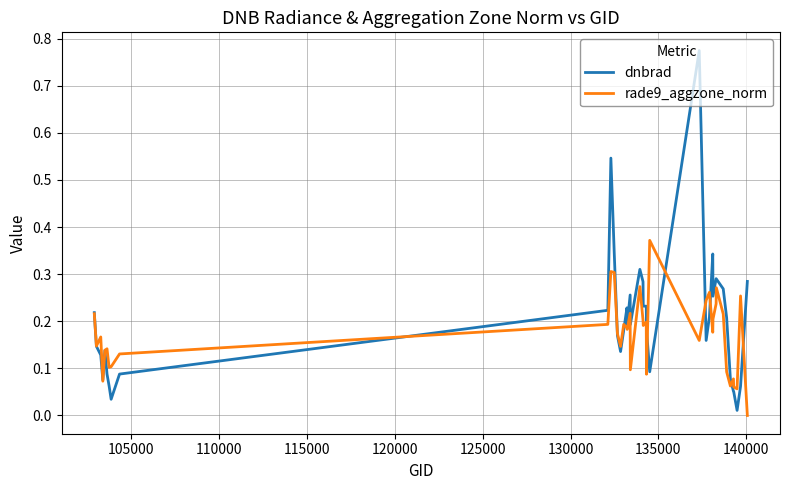

Which series ends up on top after the final intersection of rade9_aggzone_norm and dnbrad?

dnbrad